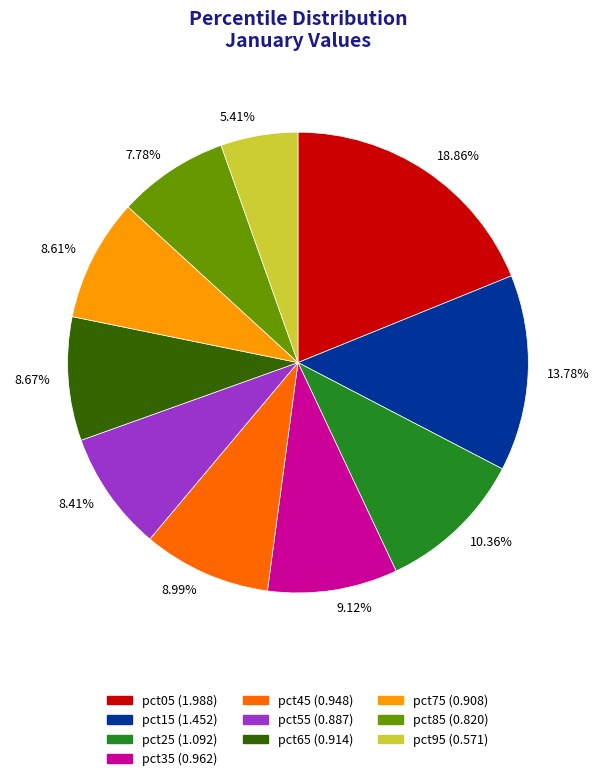

Which has a higher value, pct05 or pct25?

pct05